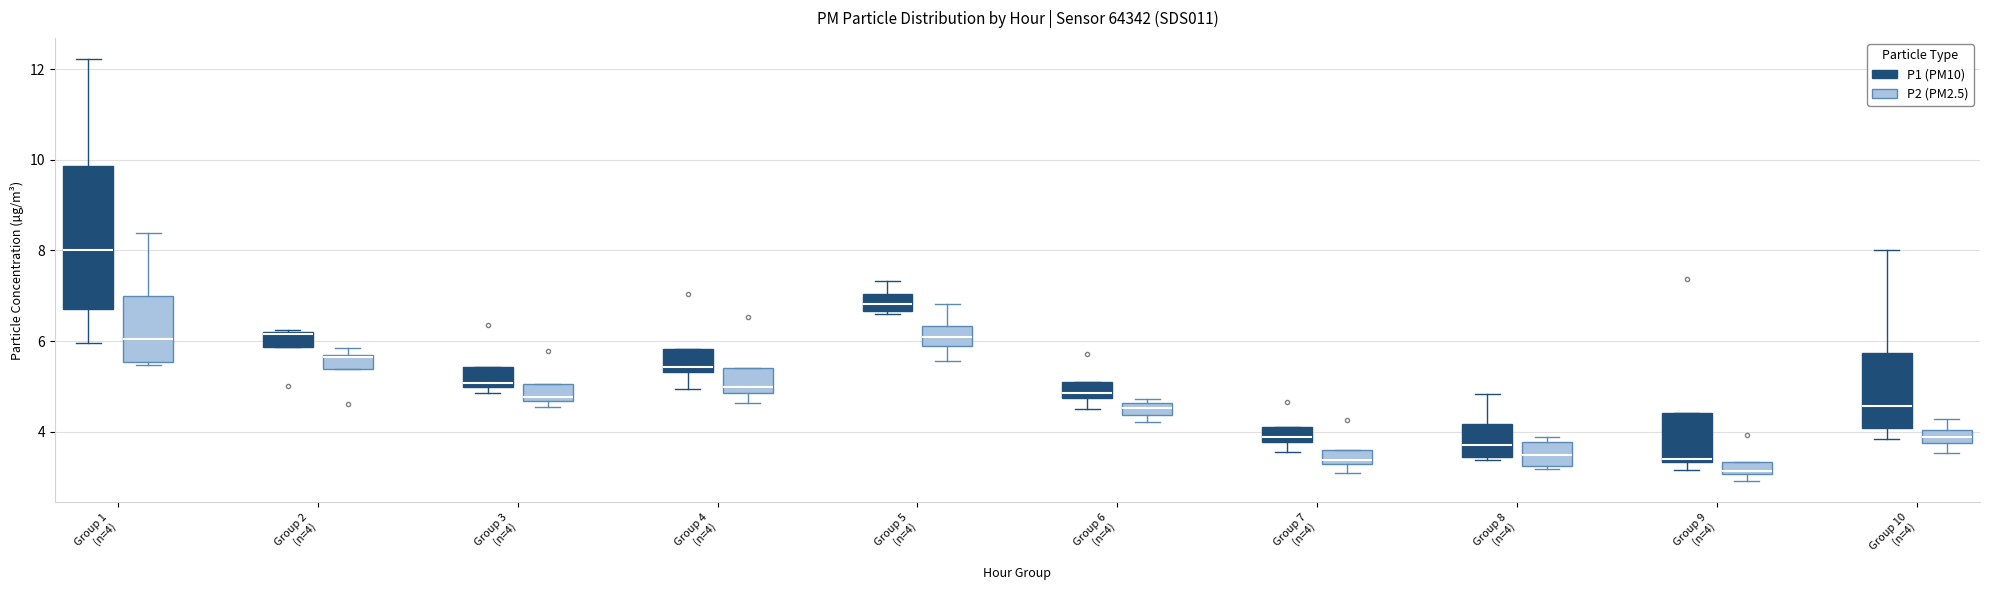

Where is the upper edge of the box for Group 2 (n=4) (P2 (PM2.5)) on the y-axis? The values are not printed on the chart, so give them approximately, as read against the axis.

5.8